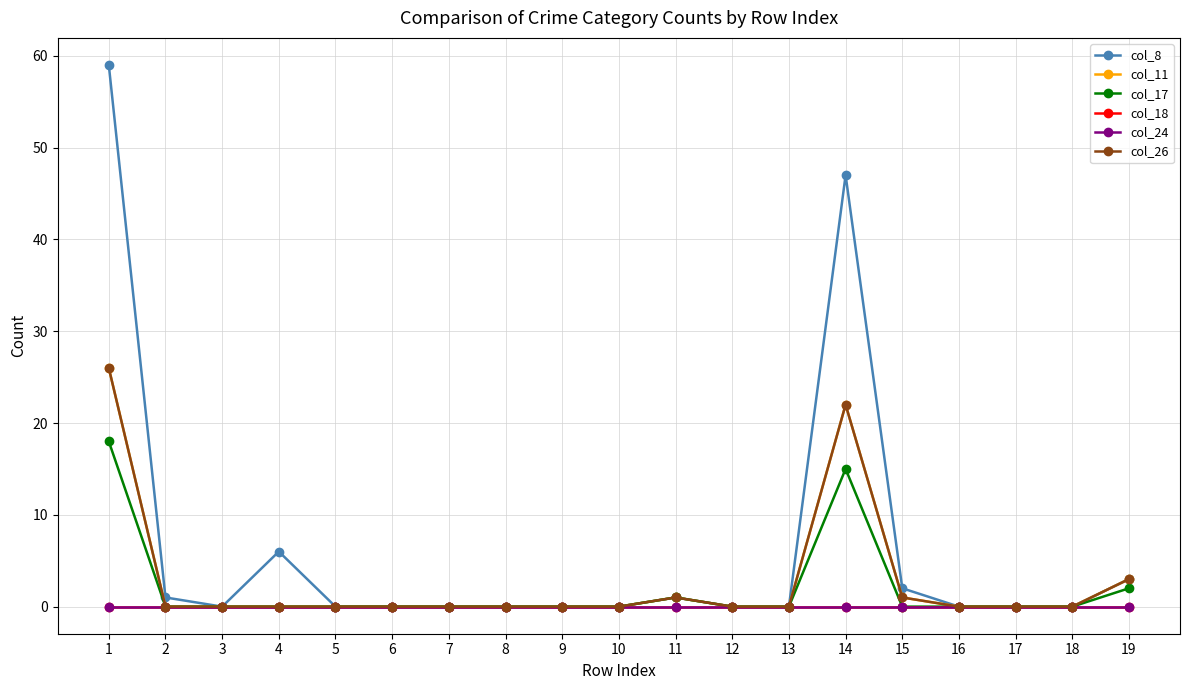

At how many categories does at least one series exceed 52?

1